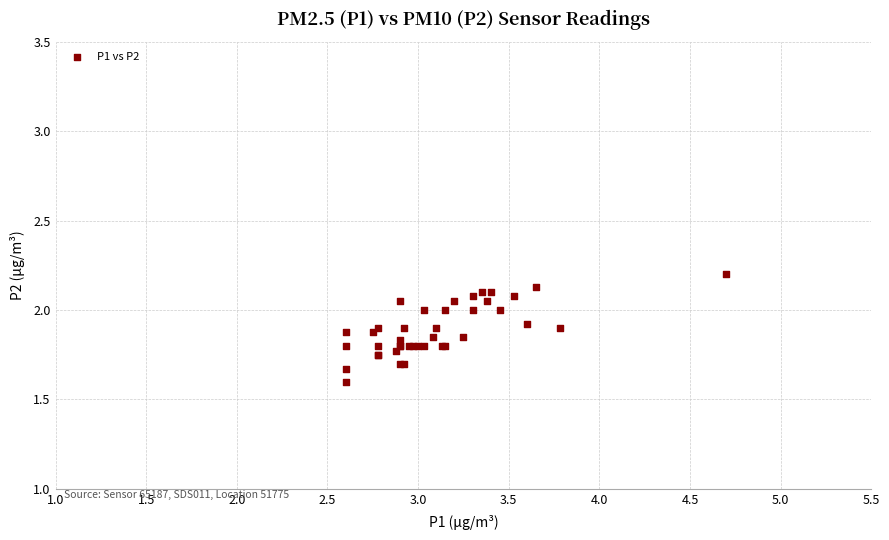

What Y value in the scatter plot is closest to 1?

1.6